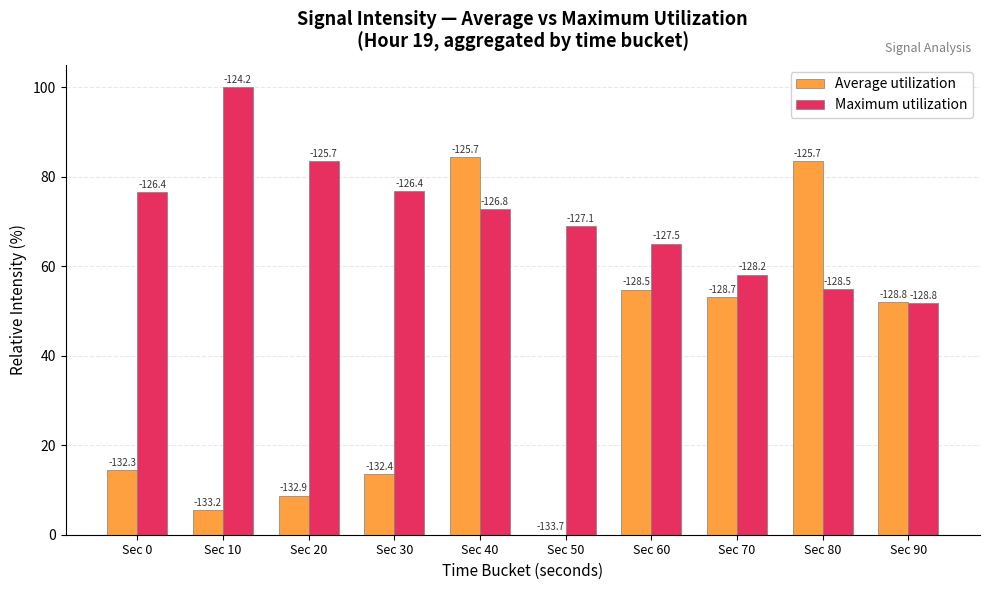

How many groups of bars are there?

10